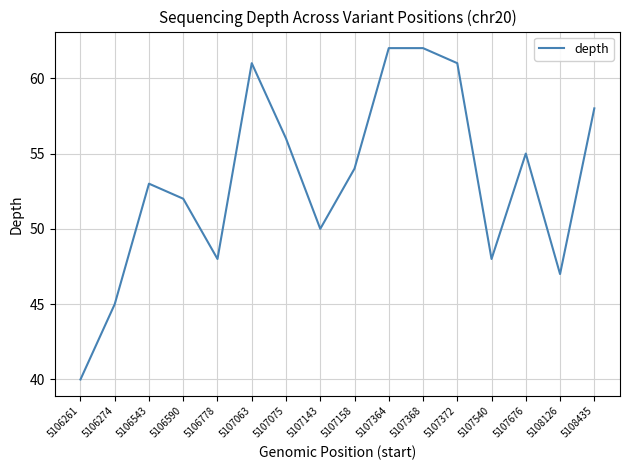

What is the ratio of the value at 5106590 to the value at 5106261?

1.3